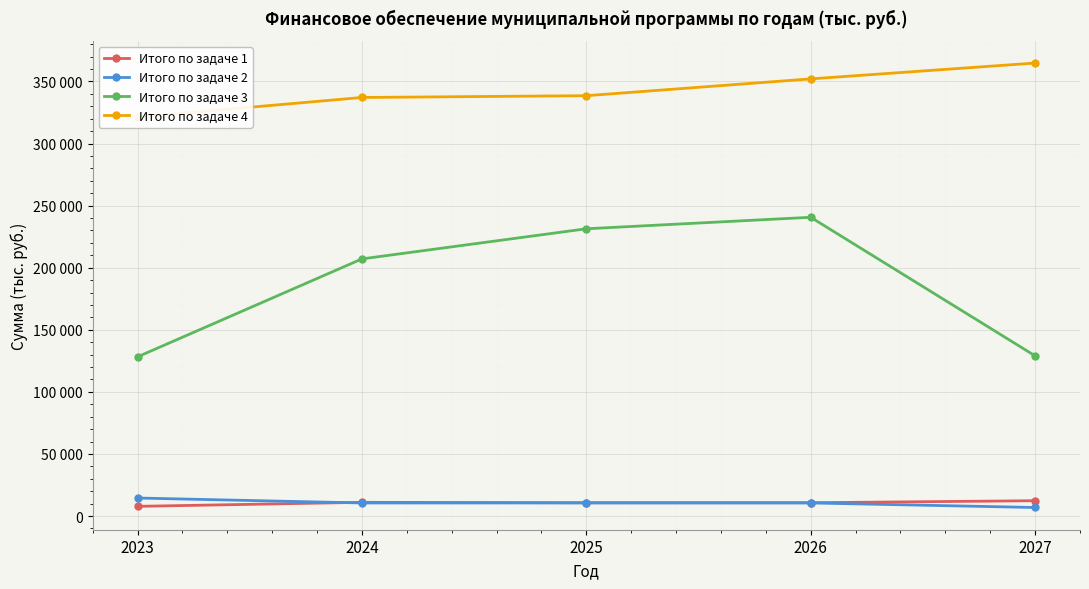

True or false: Итого по задаче 1 and Итого по задаче 4 intersect in this chart.

False